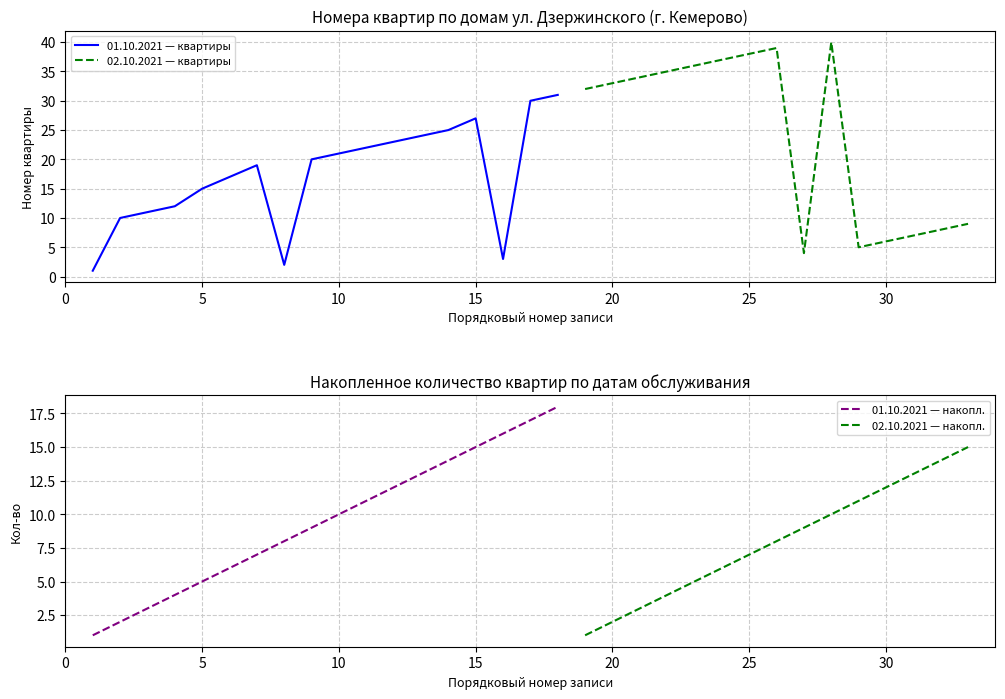

Is it true that 01.10.2021 — квартиры equals 21 at 10?

True